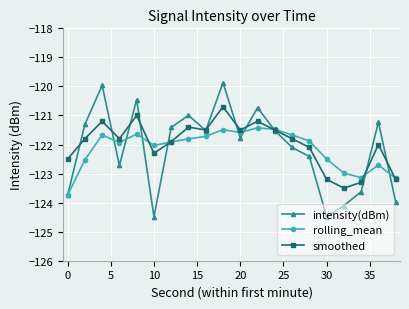

Which series has the largest range (max minus min)?

intensity(dBm)